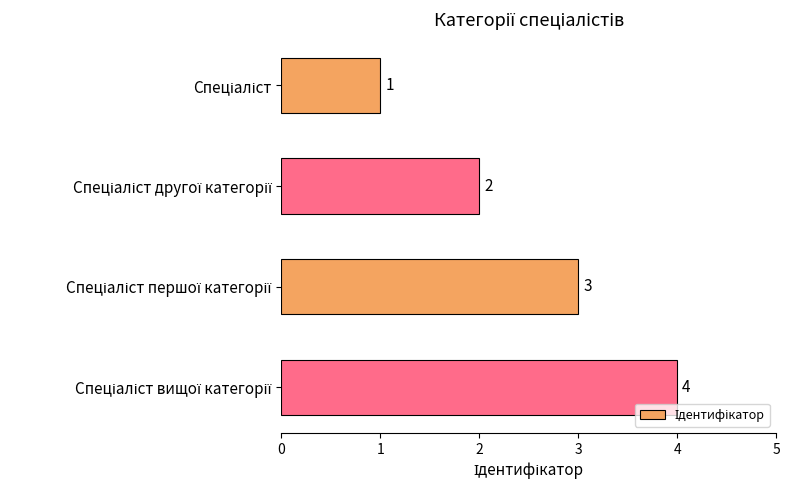

What is the difference between the maximum and minimum values?

3